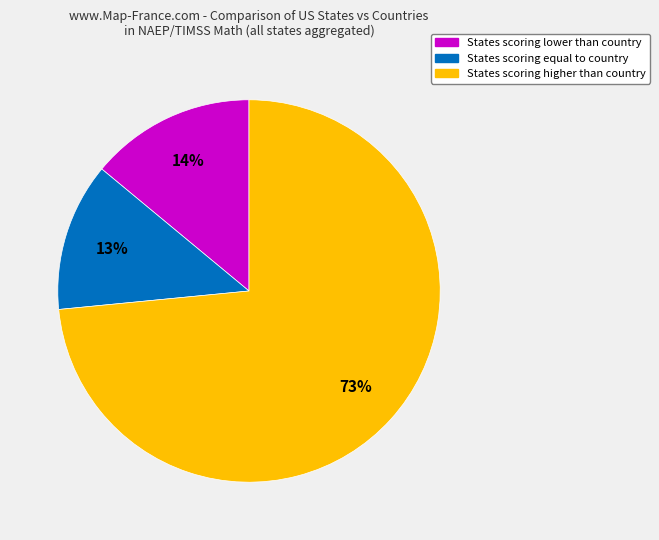

To the nearest percent, what is the average slice percentage?

33%